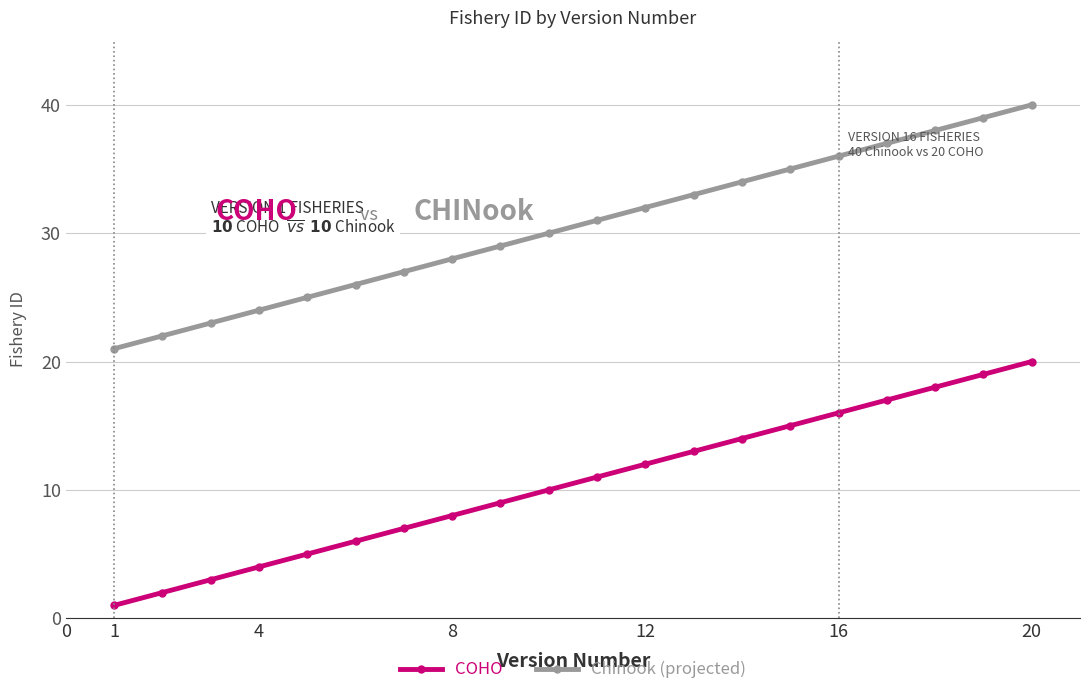

List the series in order of their peak value, highest first.

Chinook (projected), COHO